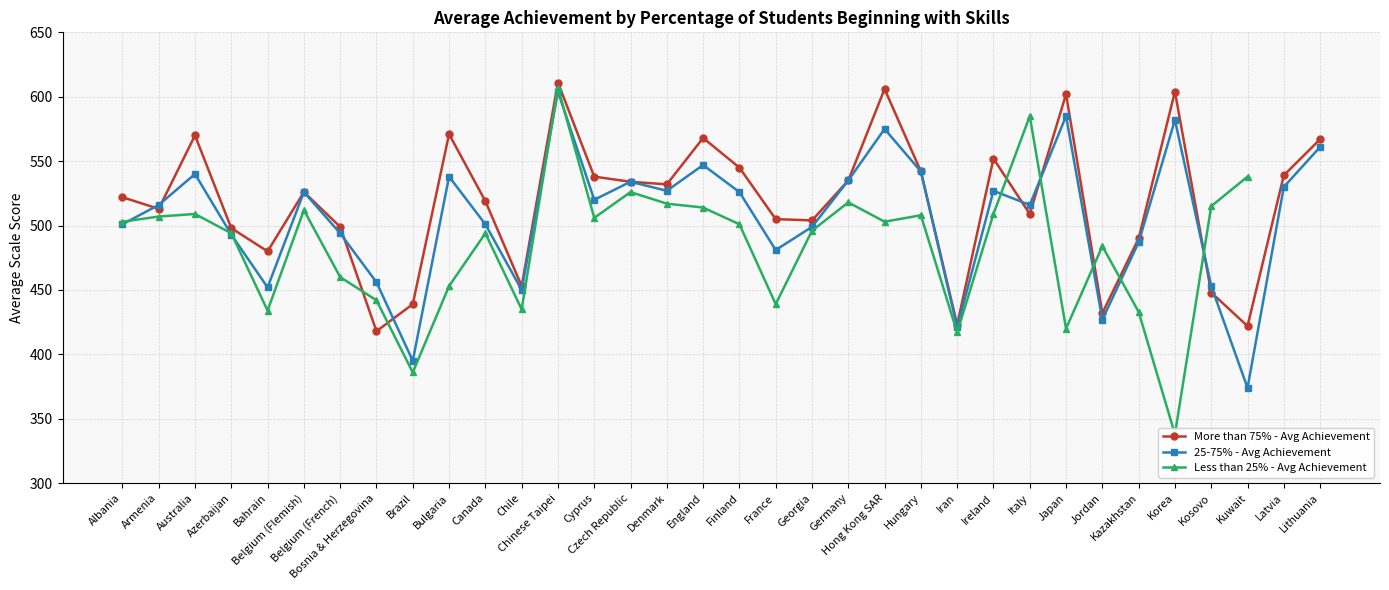

What is the difference between the maximum and minimum values in the 25-75% - Avg Achievement series?

230